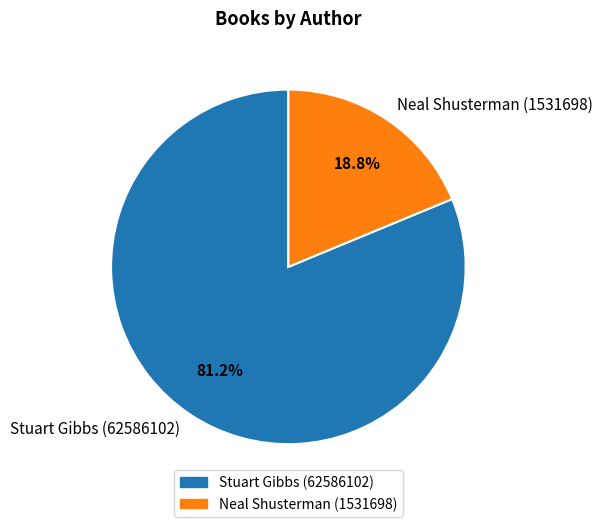

What percentage is the Neal Shusterman (1531698) slice, to the nearest percent?

19%